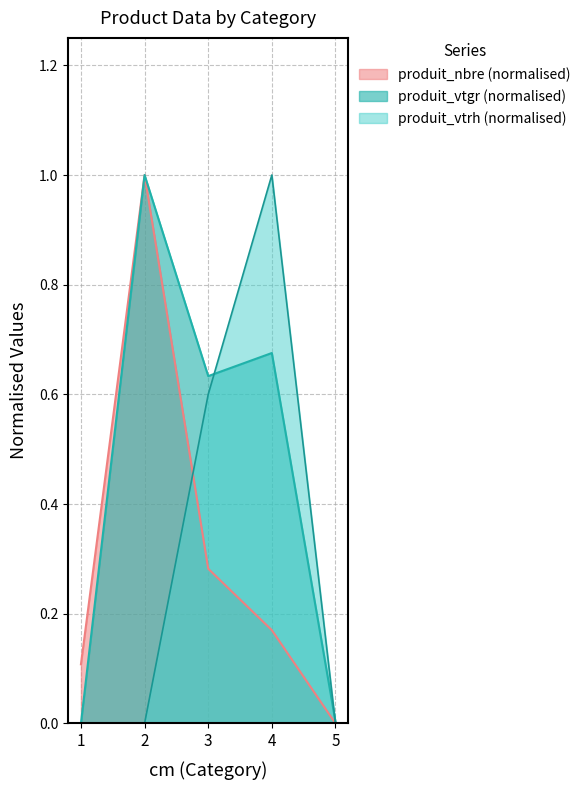

What is the difference between the highest and lowest values at 3?

0.4